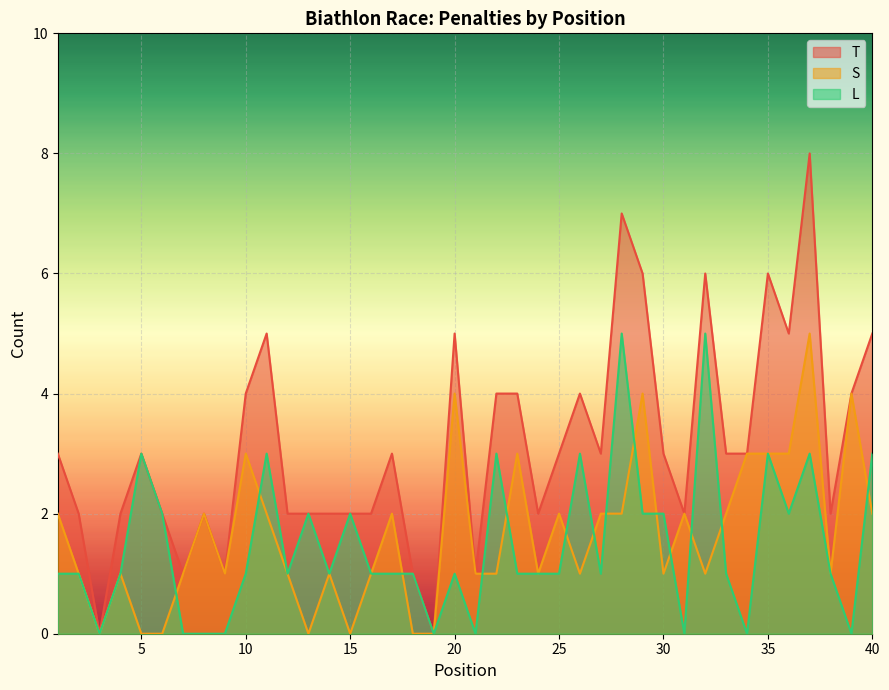

The L series shows 0 at 21. True or false?

True